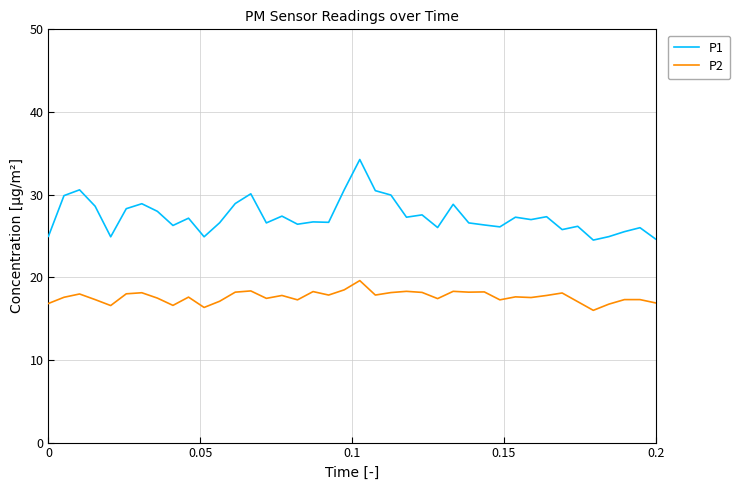

What is the lowest value of the P1 series?

24.5